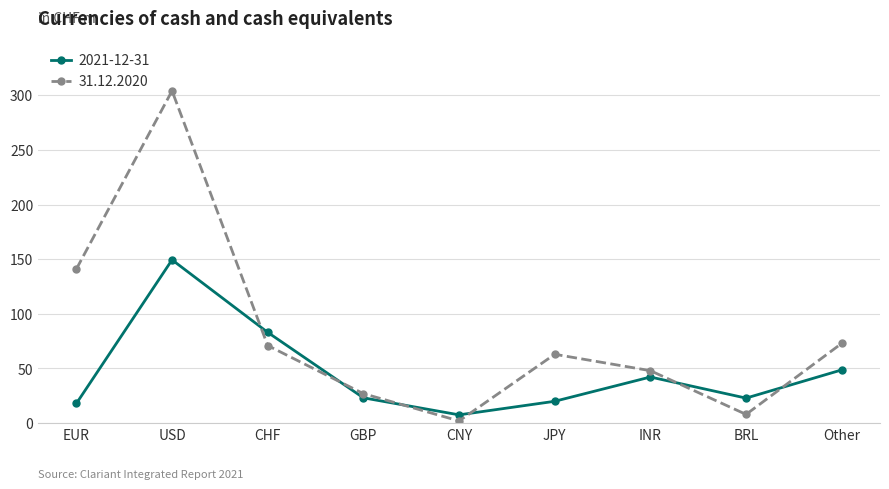

What is the value of the 2021-12-31 point at the 5th from the left?

7.6